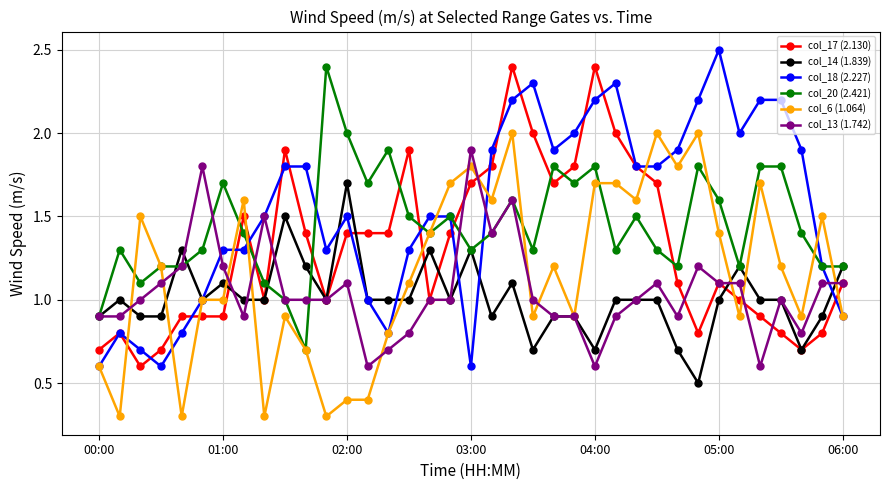

What is the highest value of the col_13 (1.742) series?

1.9